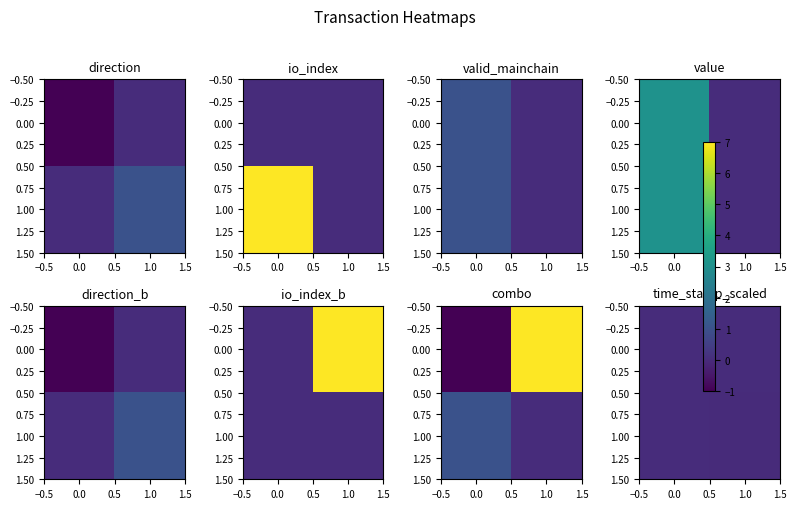

How many 1.00 values are between 0 and 1?

1